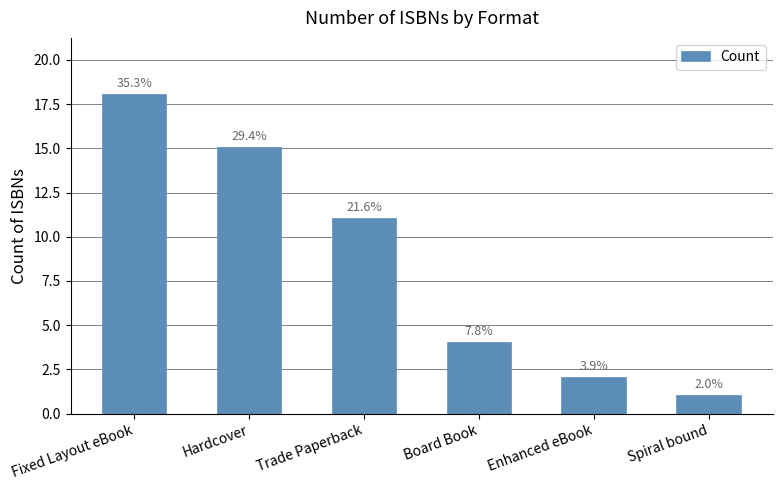

What is the difference between the values at Board Book and Spiral bound?

3